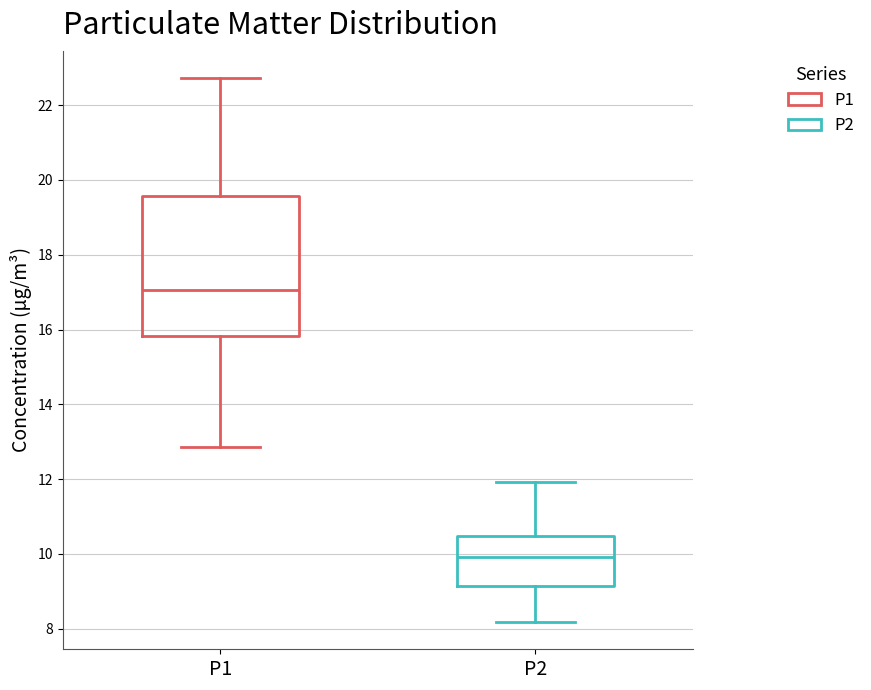

Which box is the tallest, from its lower edge to its upper edge?

P1